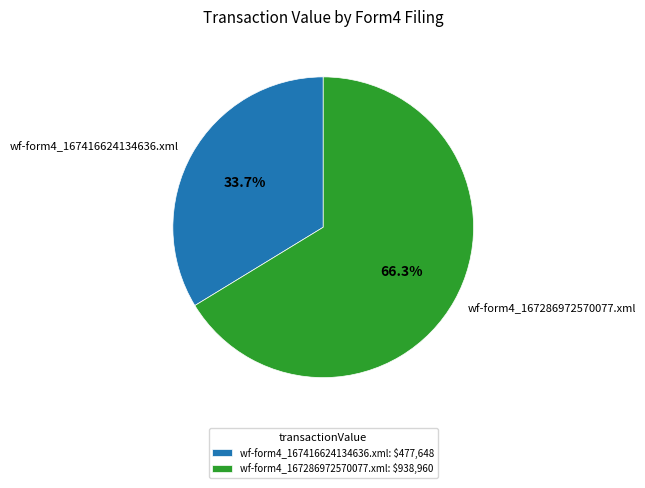

To the nearest percent, what is the difference between the wf-form4_167416624134636.xml and wf-form4_167286972570077.xml slice percentages?

33%